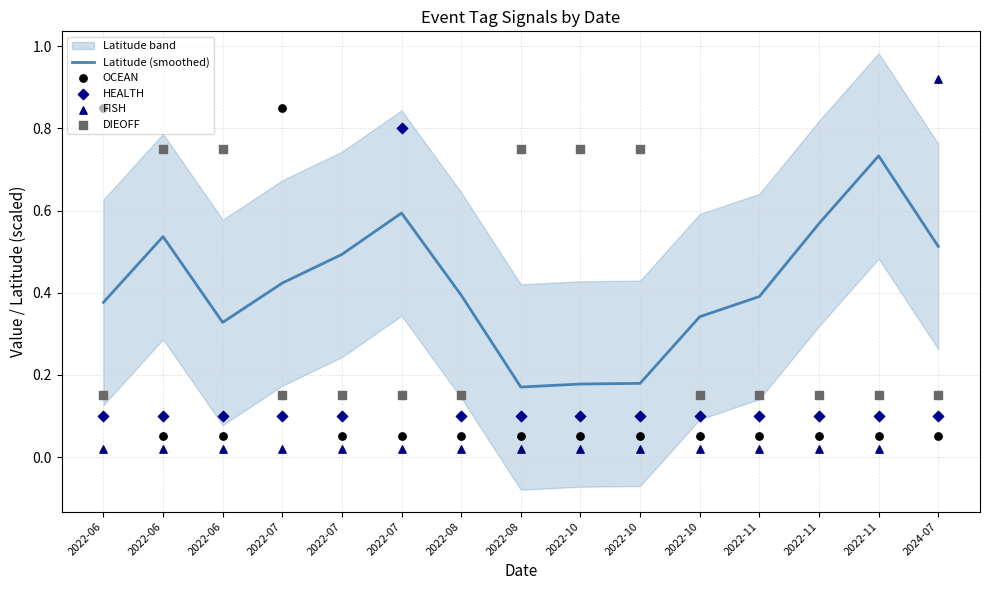

At which category is the sum across all series the highest?

2024-07